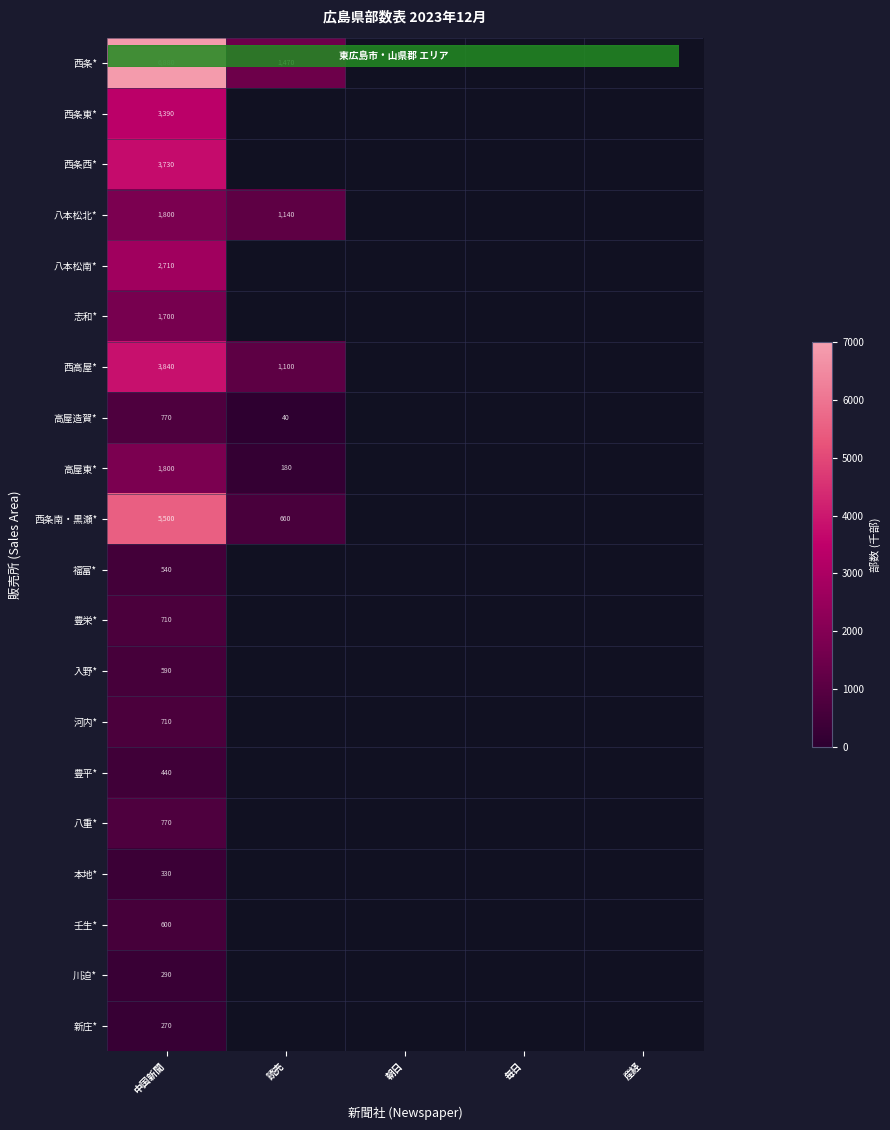

Which has a higher value, 毎日 or 朝日?

朝日